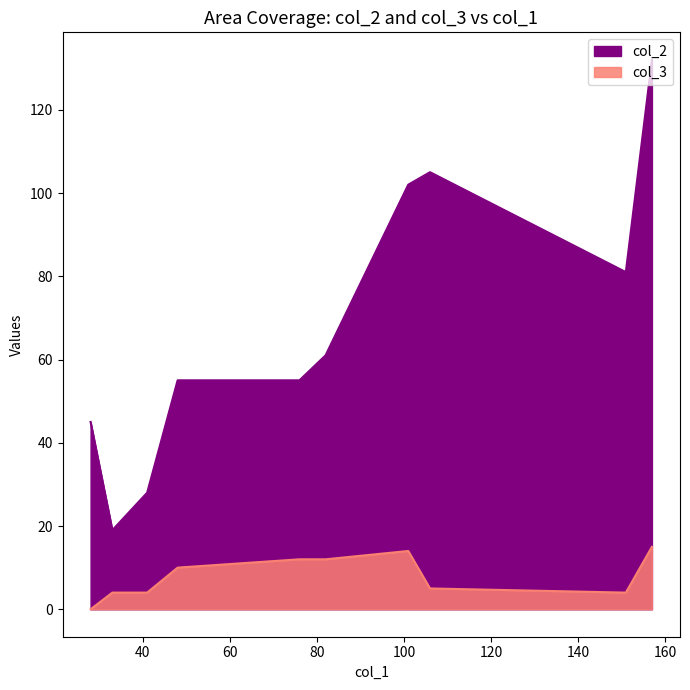

Which series changed the most between 157 and 28?

col_2